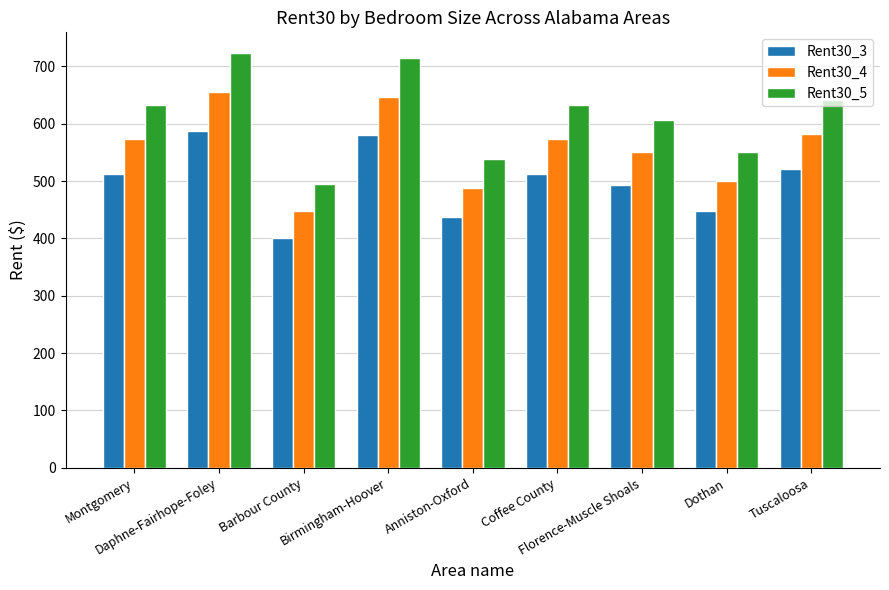

The value of Rent30_5 at Florence-Muscle Shoals is 606. True or false?

True